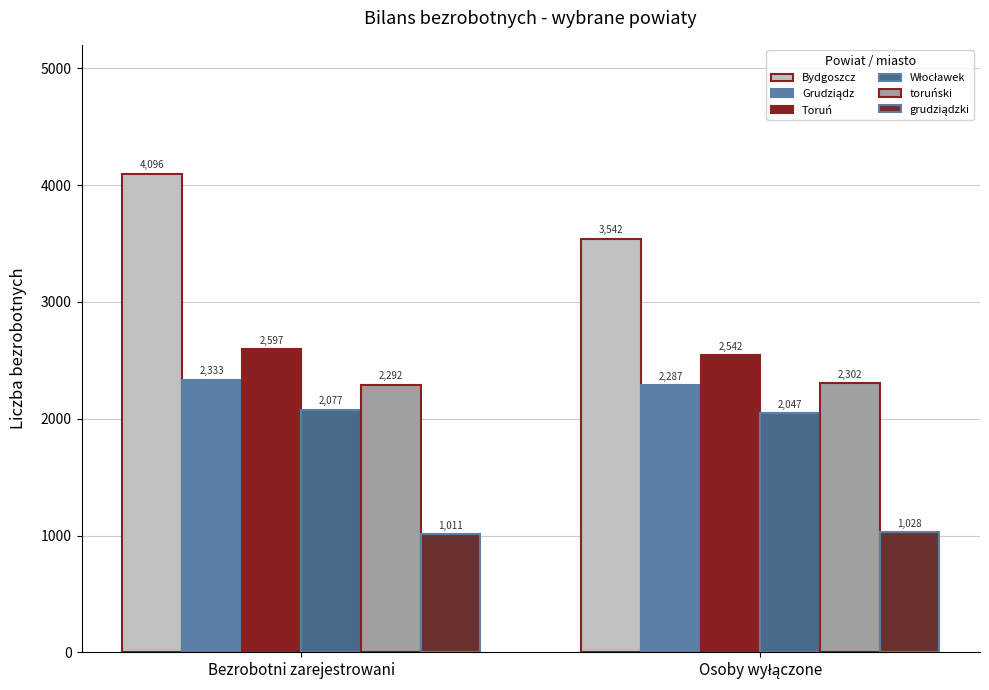

Does the chart contain any negative values?

No